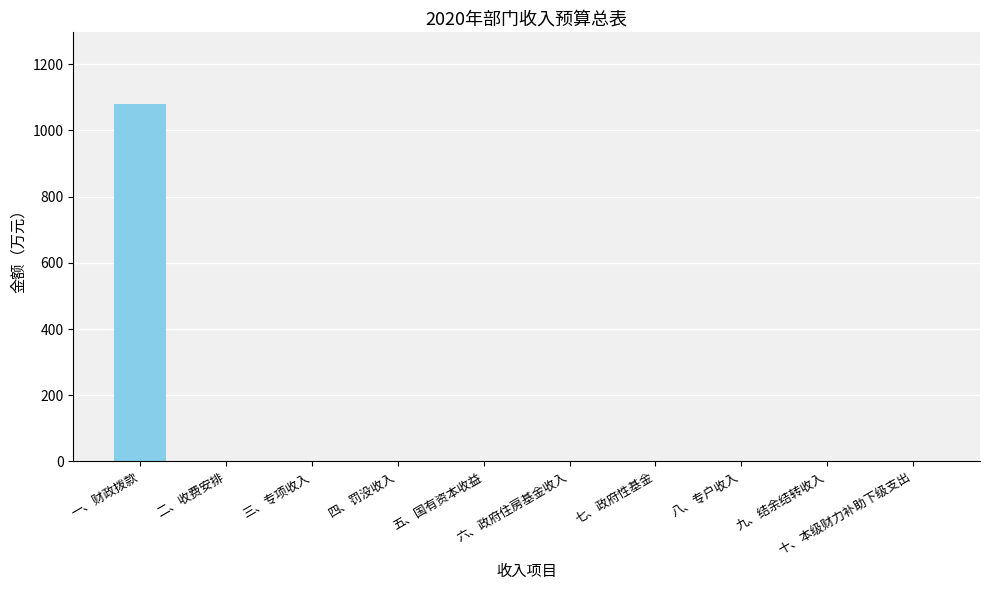

Which category has the highest value across all series?

一、财政拨款